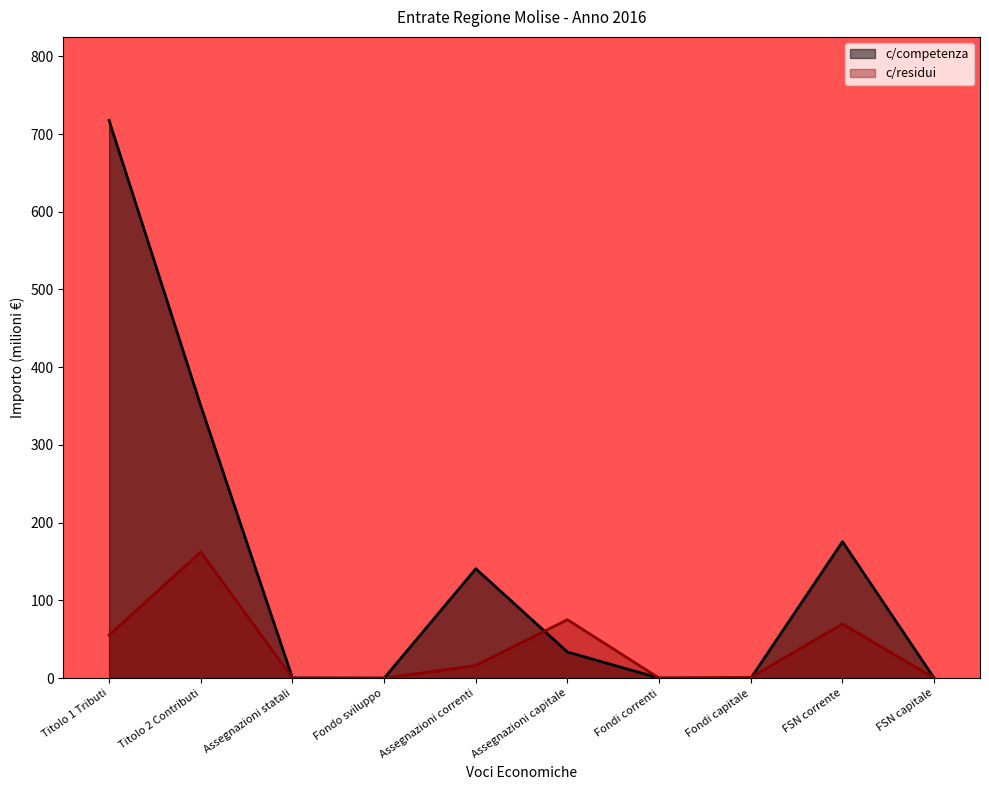

How many lines are shown in the chart?

2